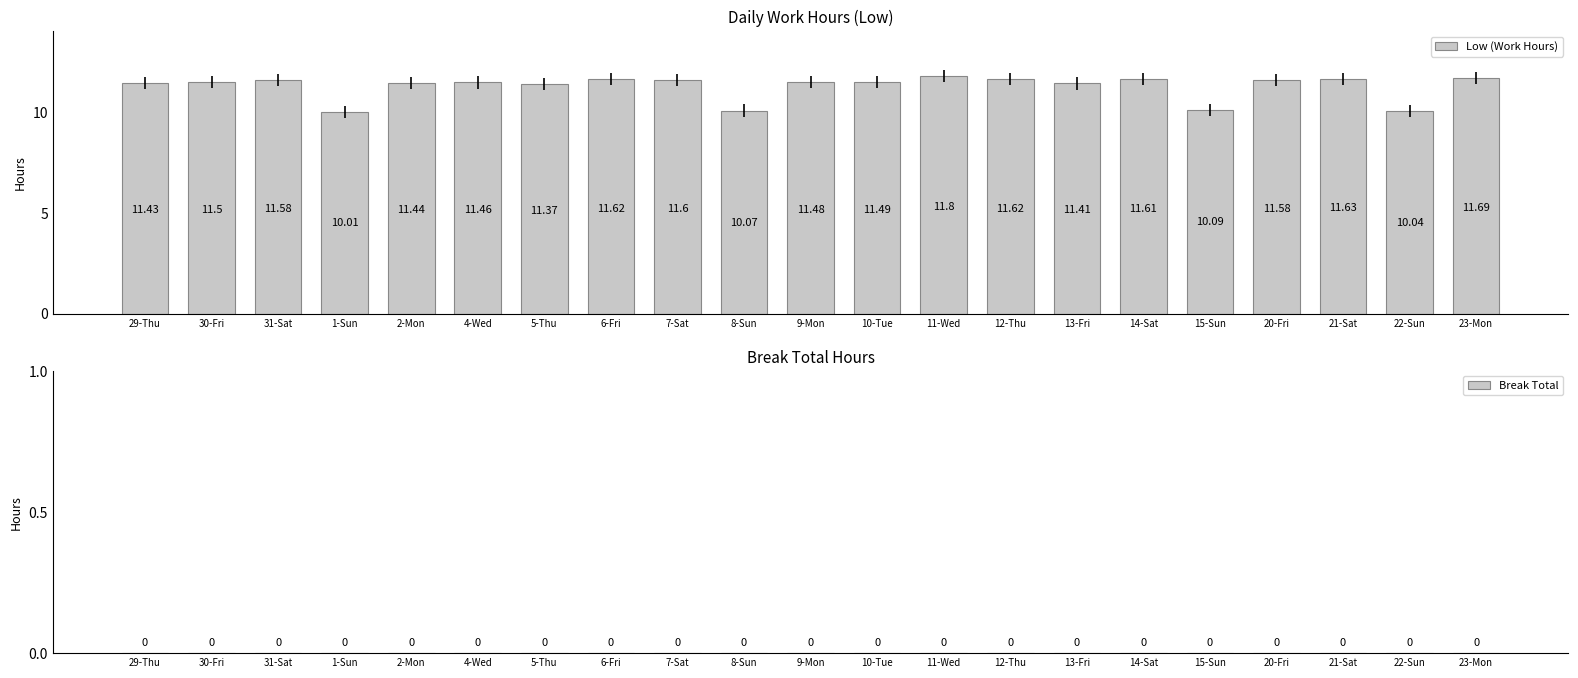

How many series are shown in this chart?

1